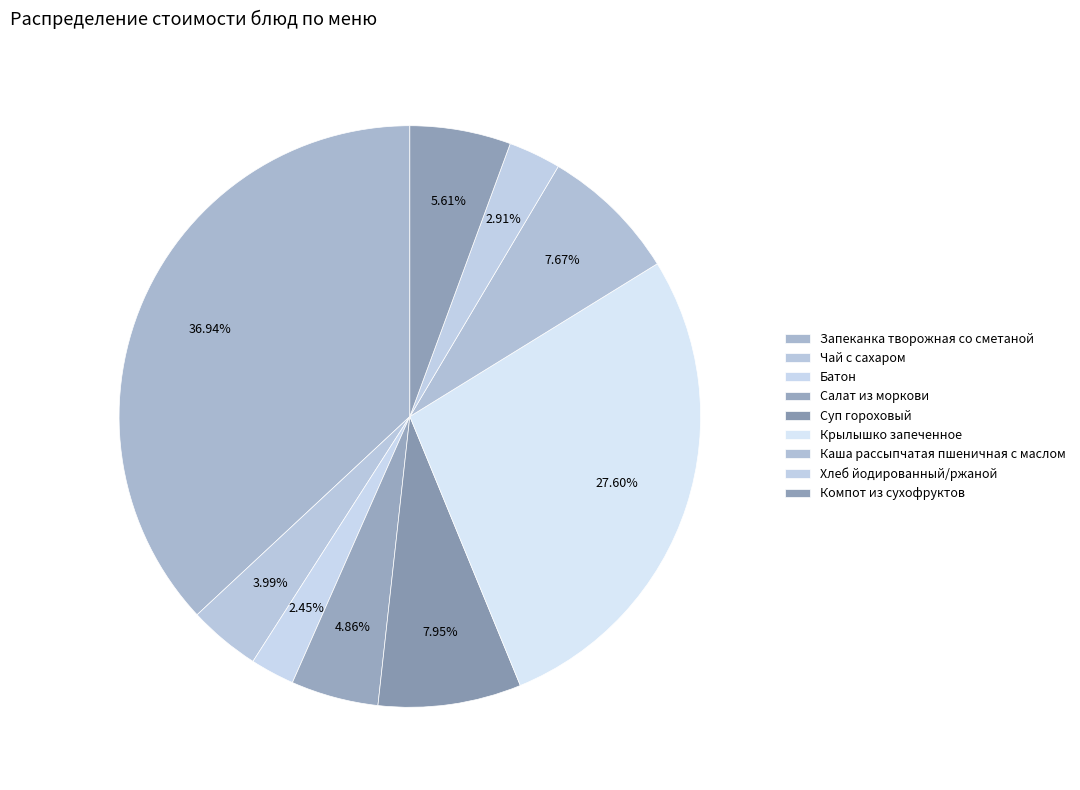

How much of the chart is everything except Чай с сахаром?

96.0%